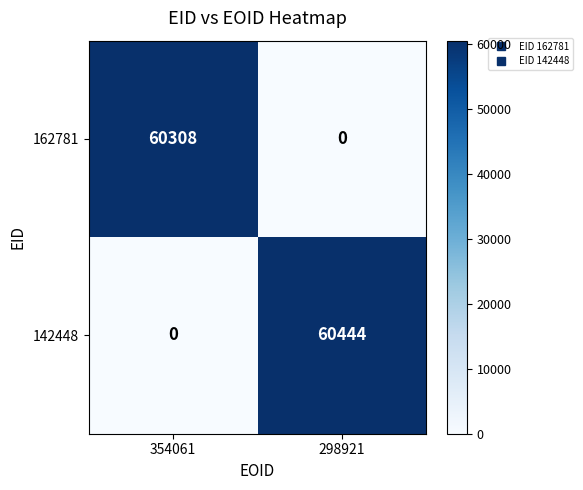

What is the sum of all 162781 values?

60308